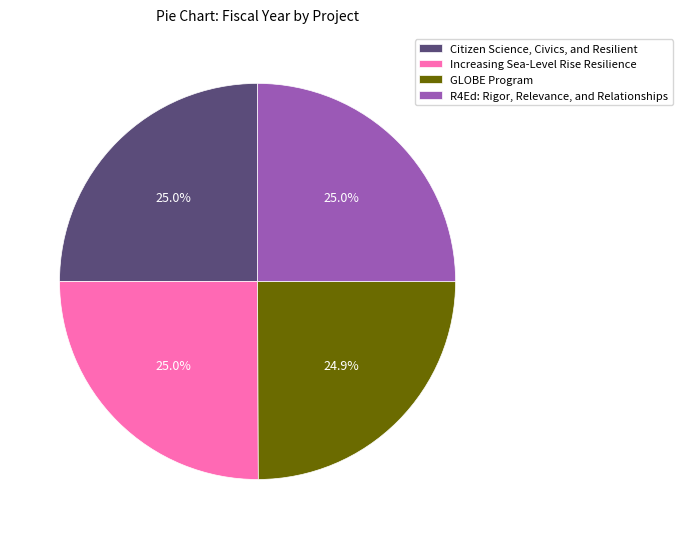

Count the number of slices in the pie.

4